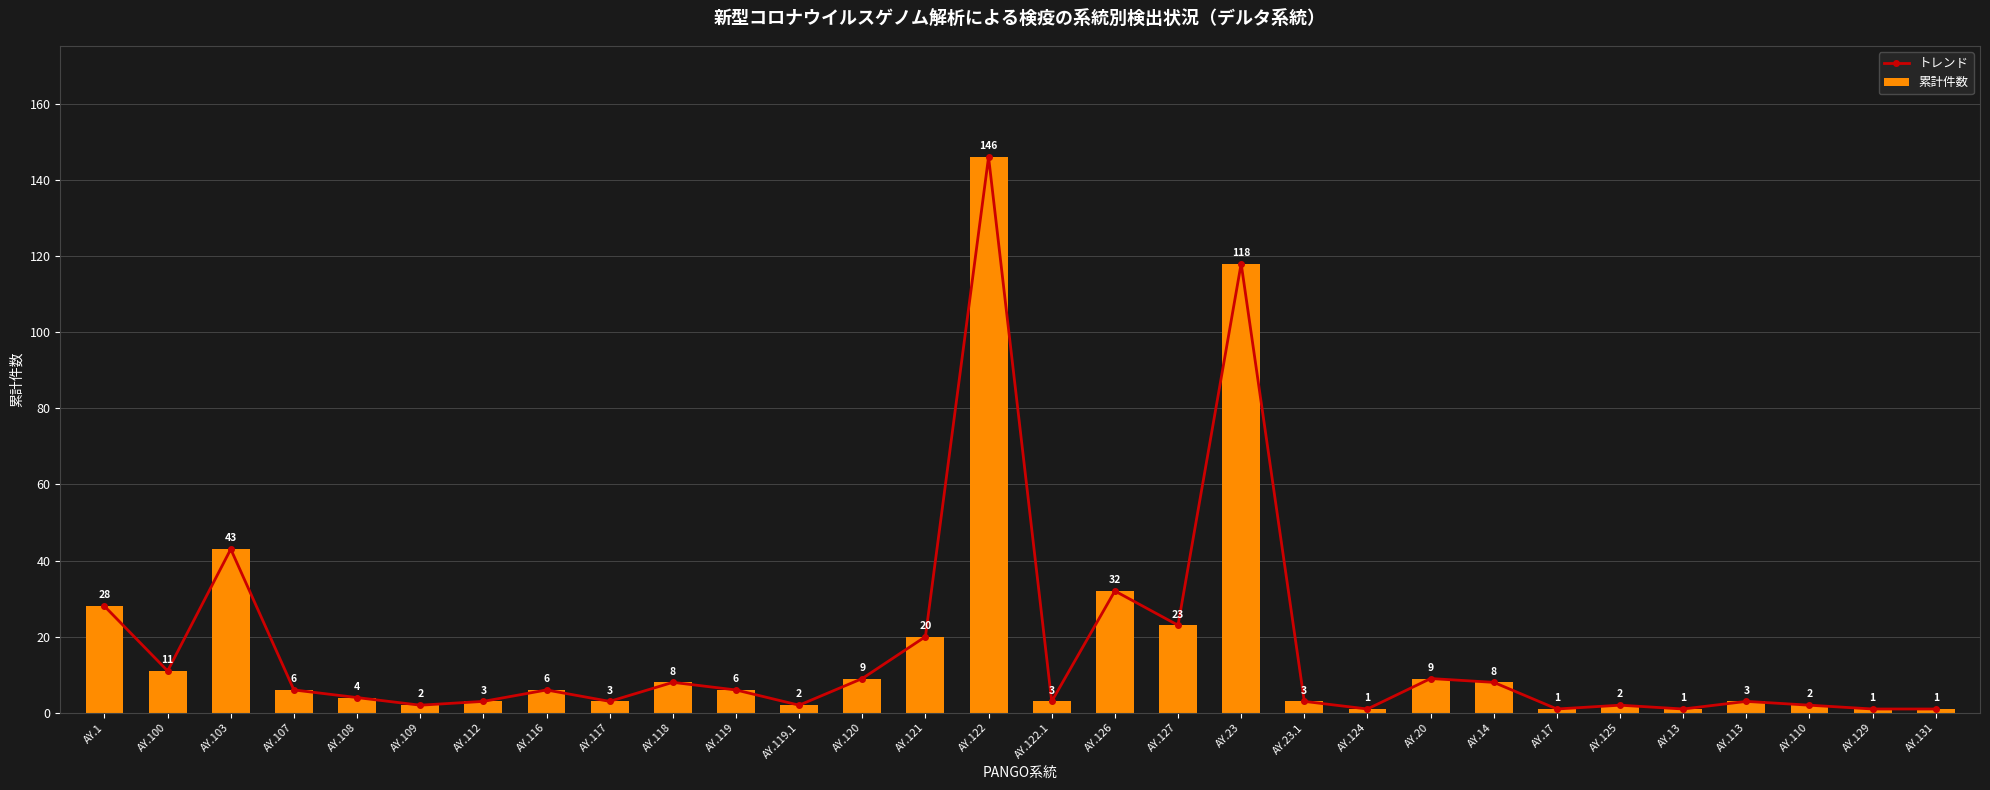

At AY.1, list the series in order from largest to smallest.

トレンド, 累計件数